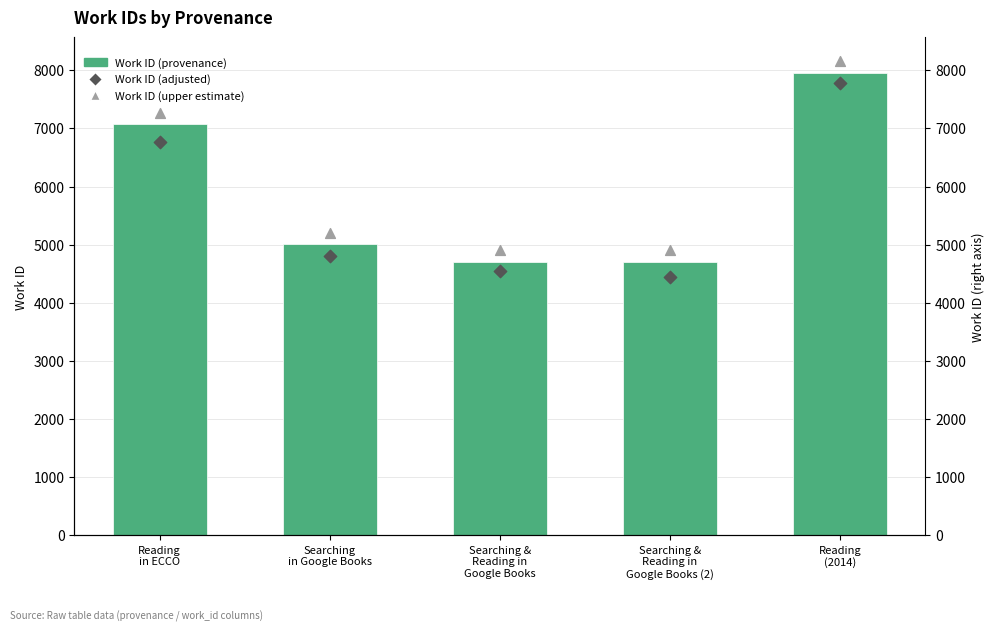

Which series has the widest spread of Y values?

Work ID (adjusted -offset)